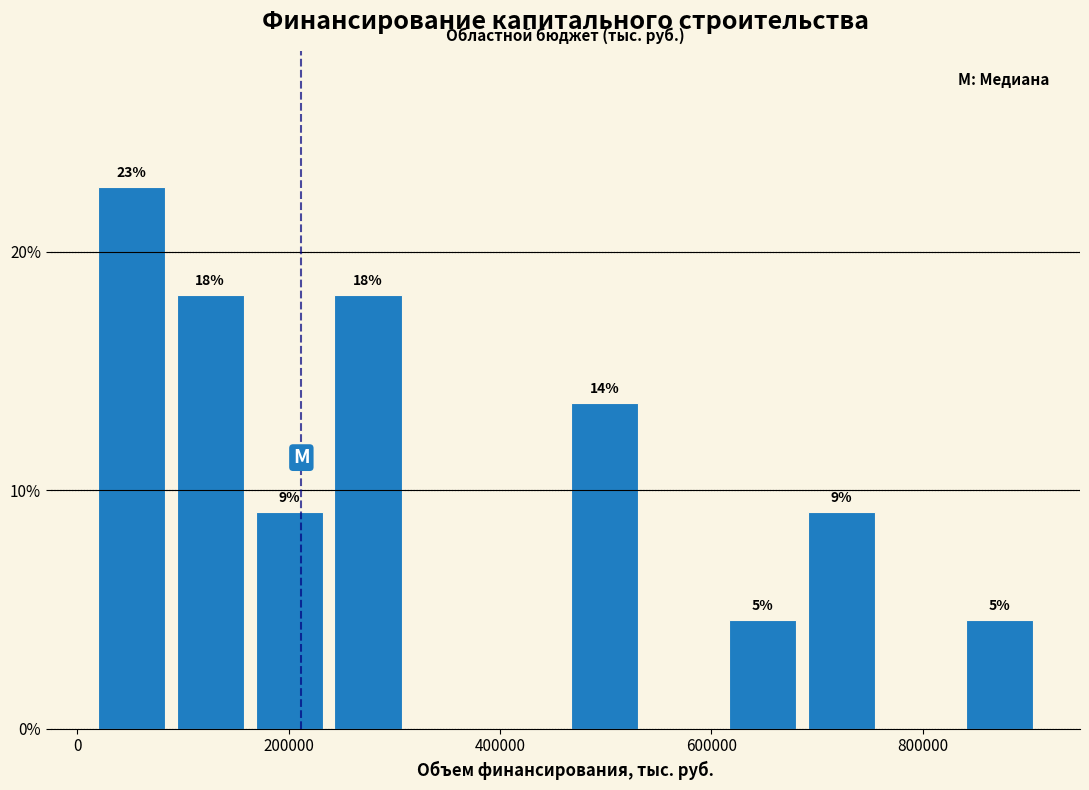

Around what value on the x-axis is the tallest bar? Give the approximate position of its centre, as read against the axis.

60000